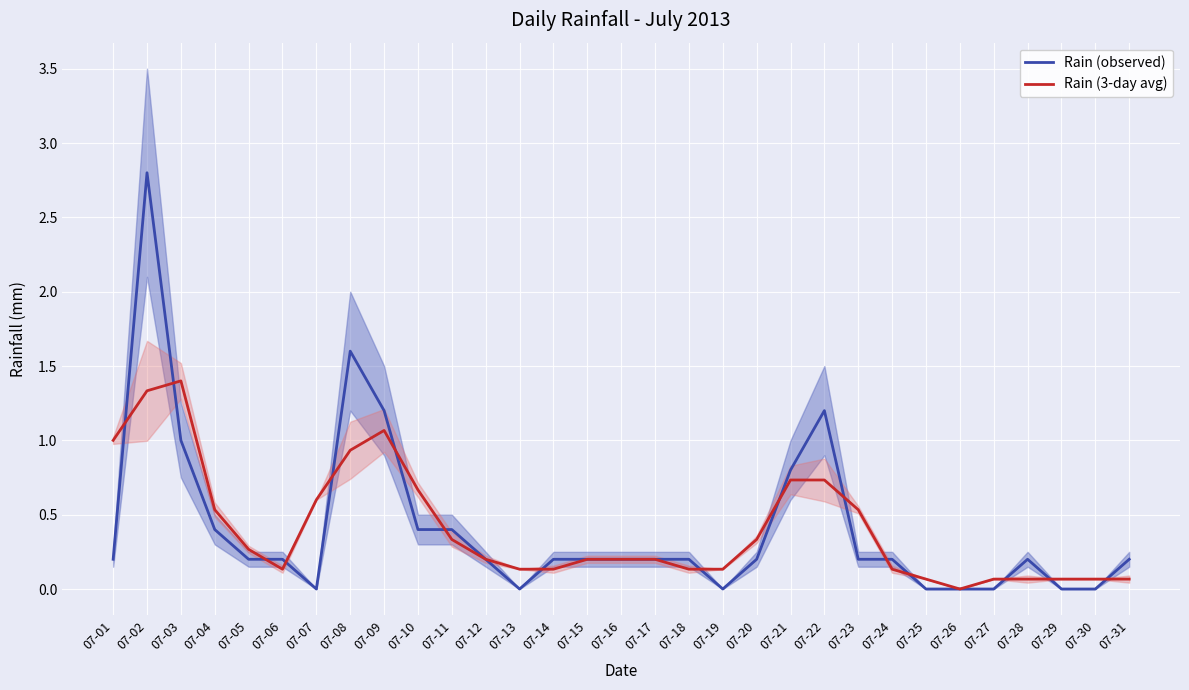

List the series in order of their peak value, highest first.

Rain (observed), Rain (3-day avg)